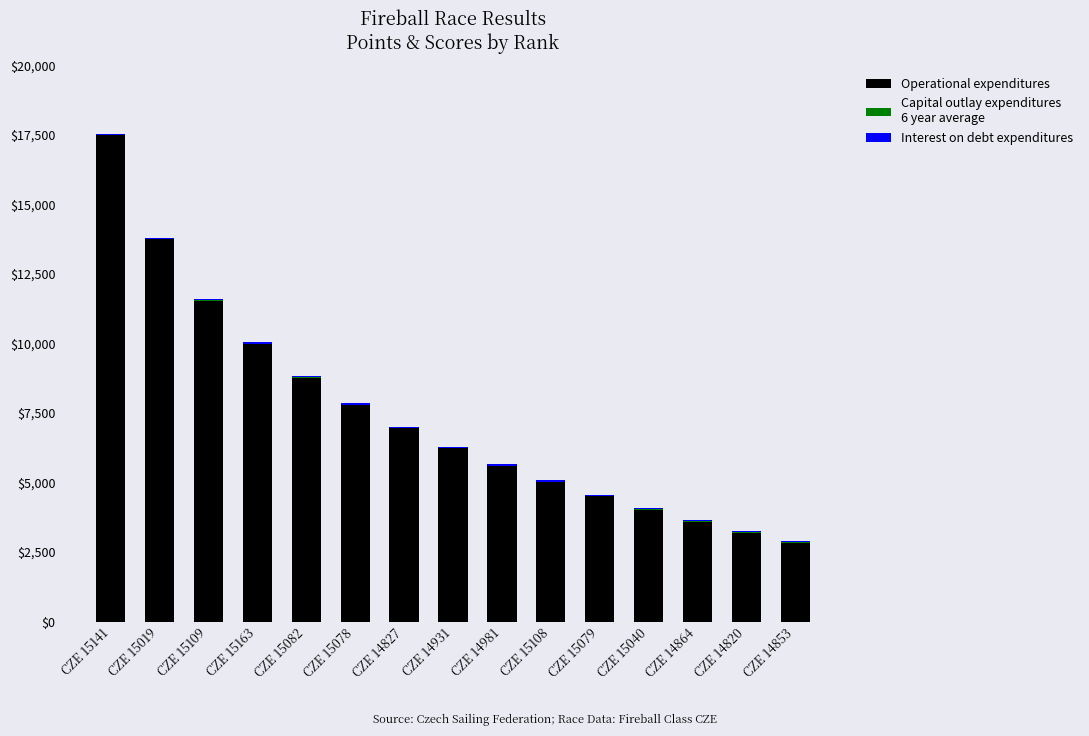

At which category is the sum across all series the highest?

CZE 15141